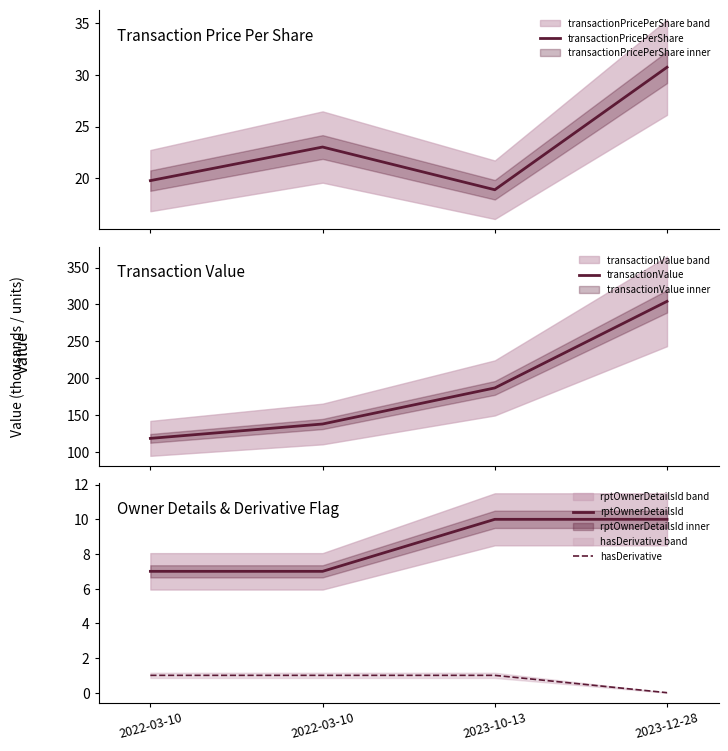

What is the minimum value for rptOwnerDetailsId?

7